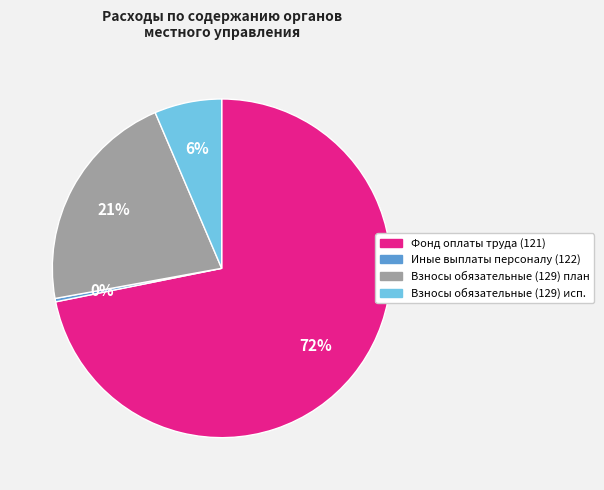

Does any single category account for the majority?

Yes